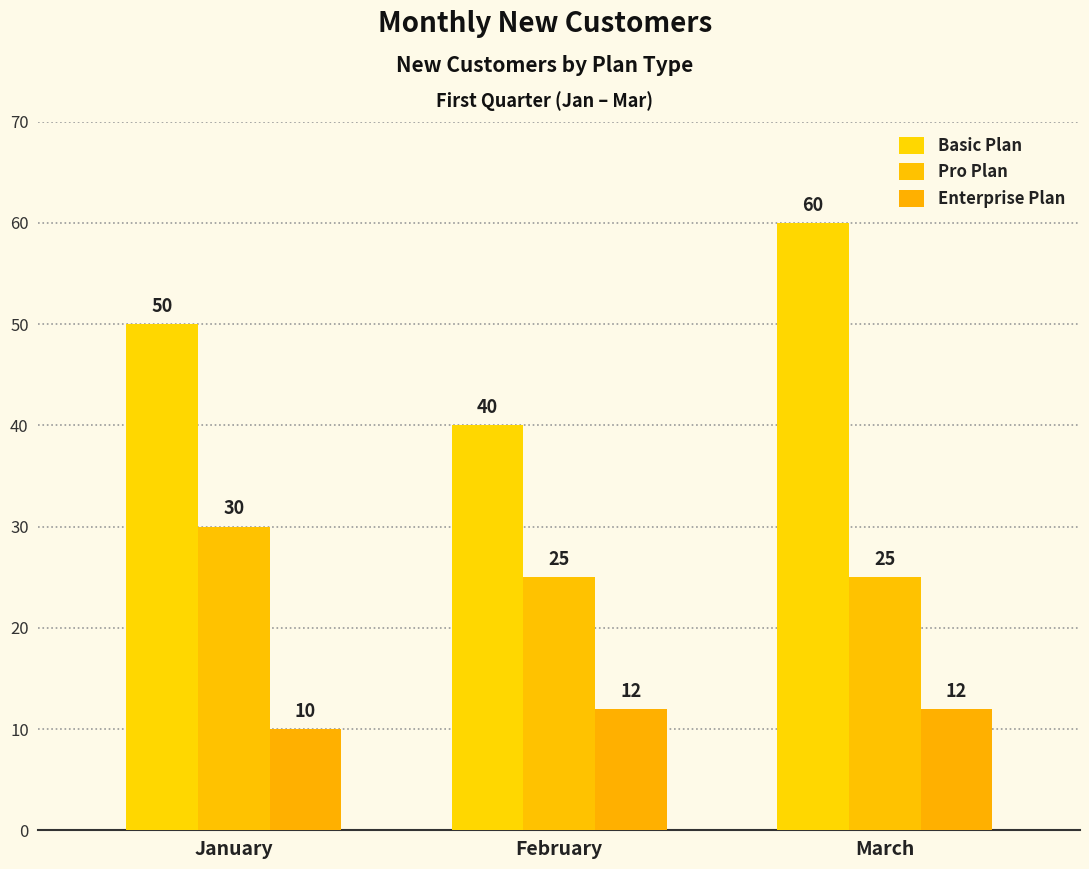

What is the difference between the maximum and minimum values in the Basic Plan series?

20